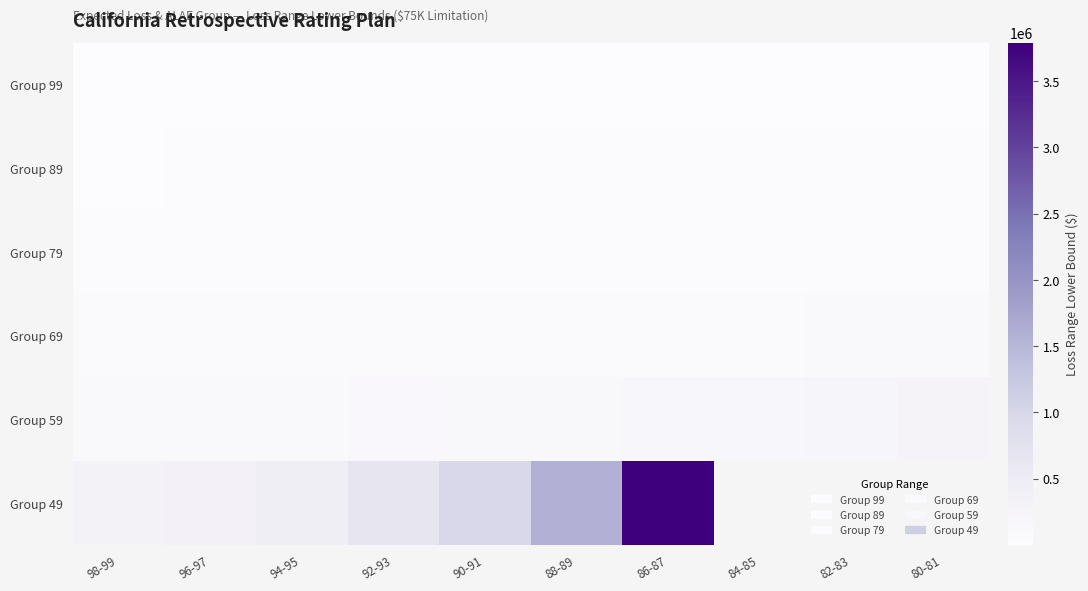

Which category has the highest value across all series?

86-87